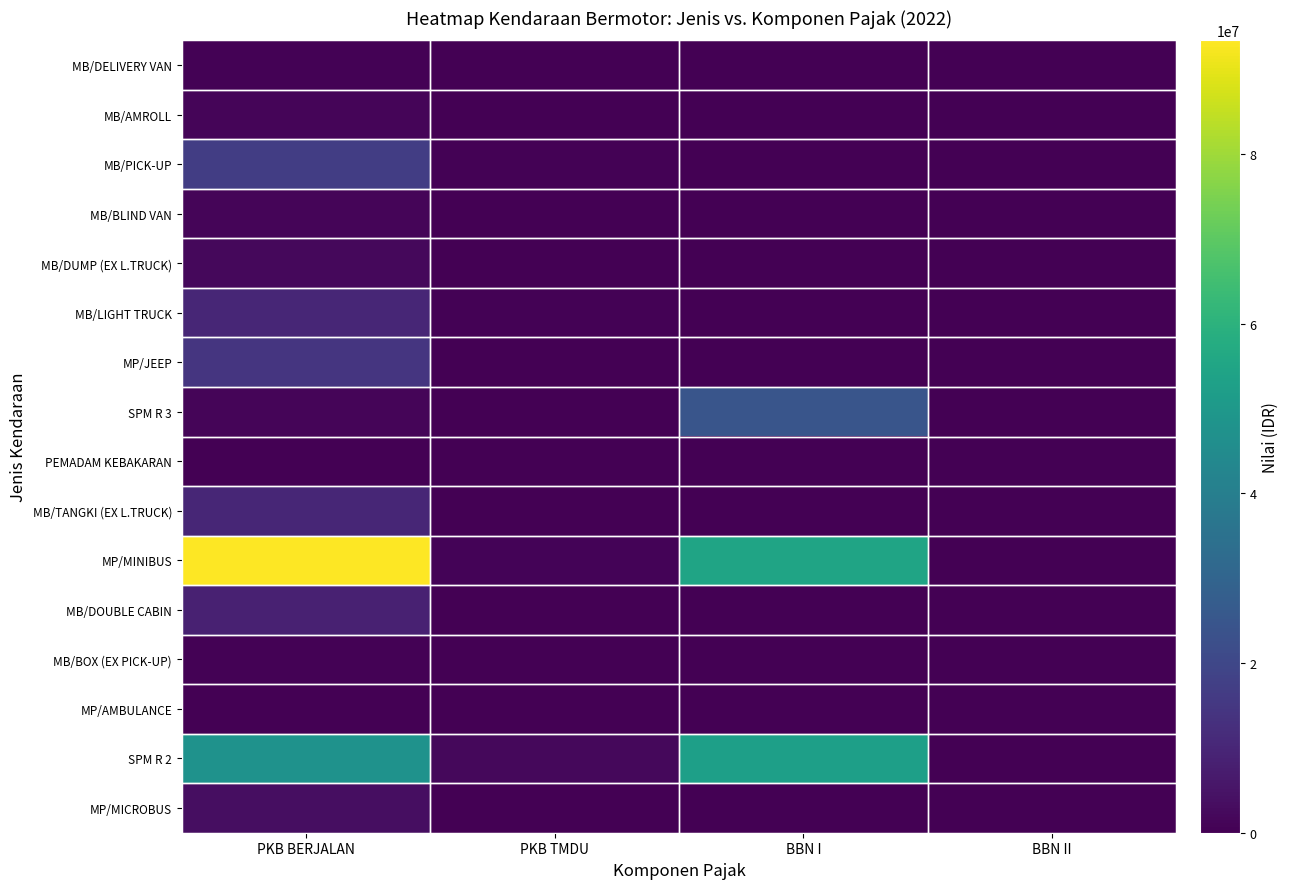

How many data points does each series have?

4